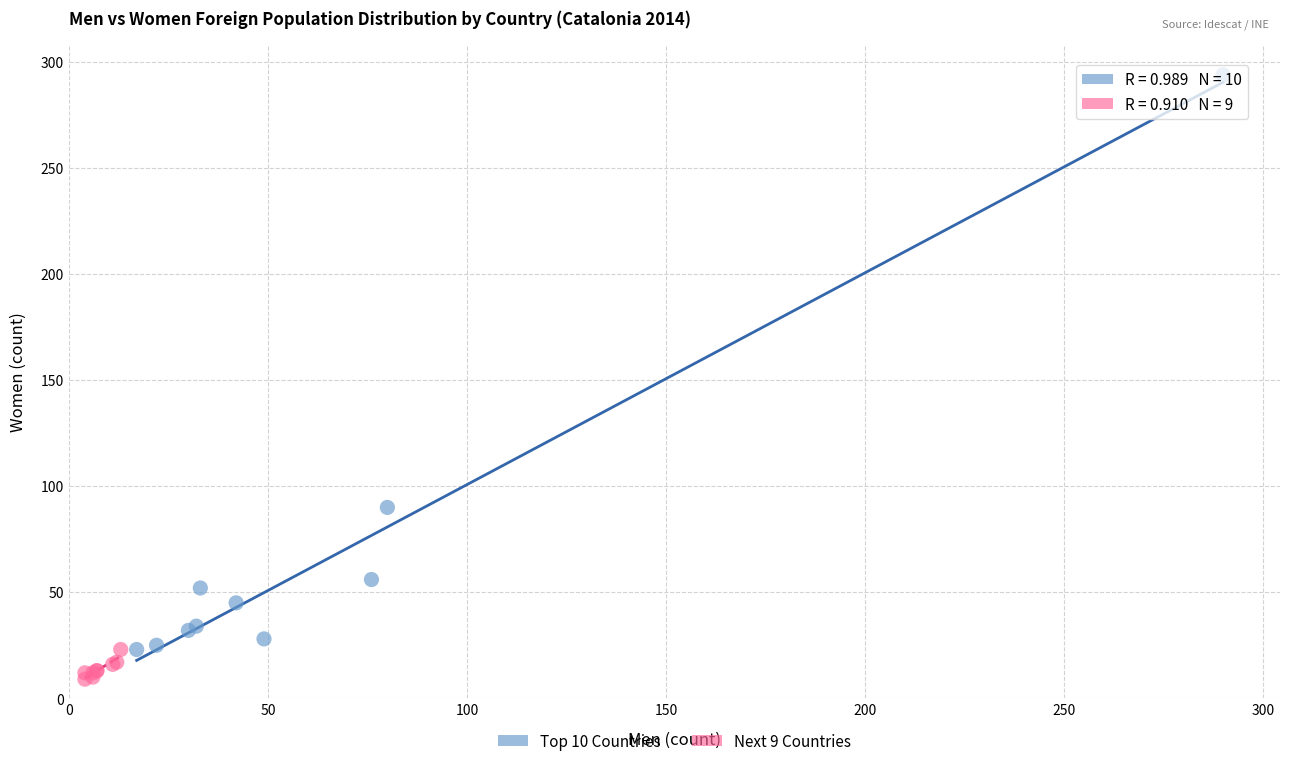

Which series contains the highest Y value?

Top 10 Countries